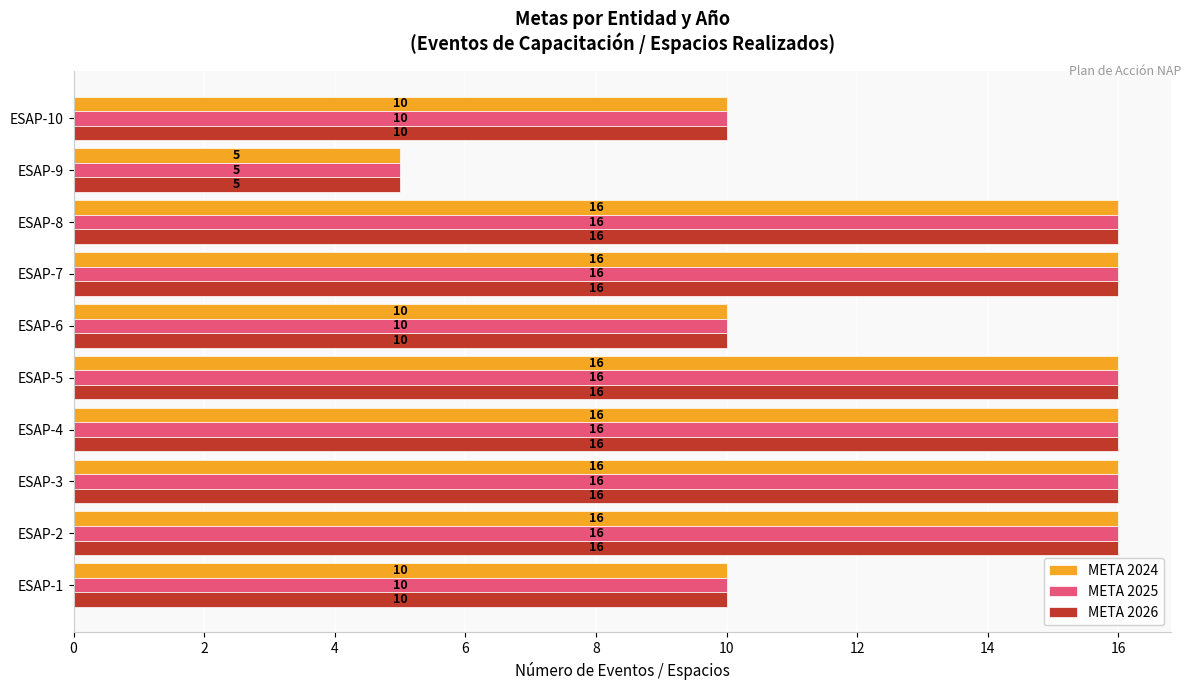

What is the total value across all series at ESAP-6?

30